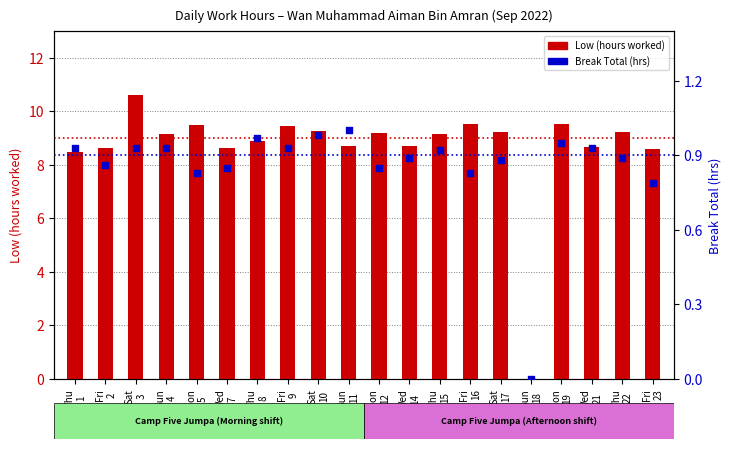

Which series reaches the minimum Y coordinate?

Low (hours worked)